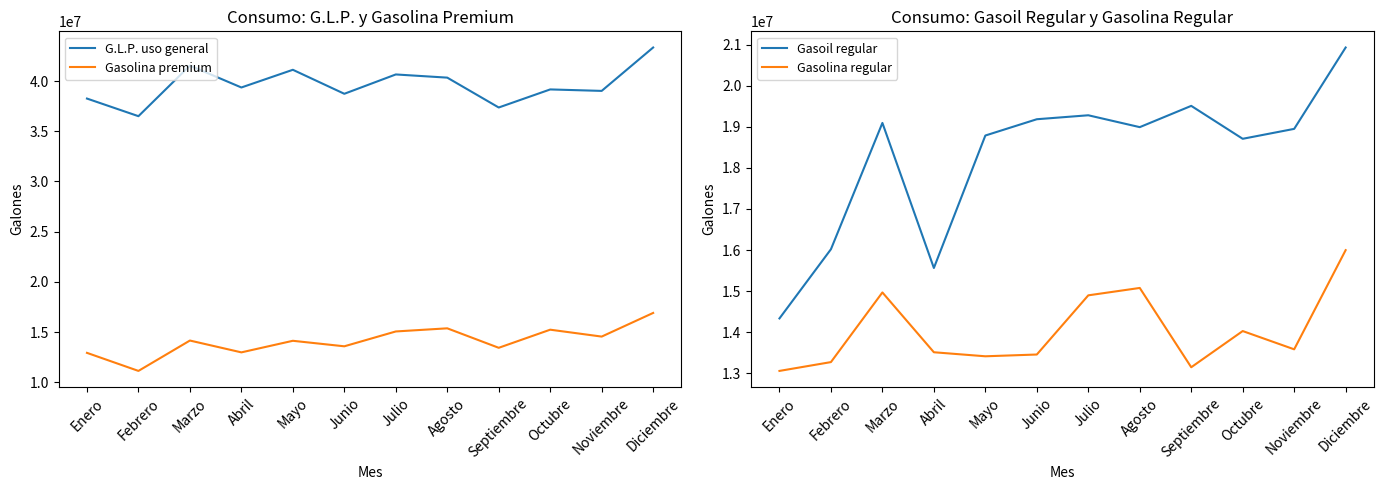

At which label does G.L.P. uso general first exceed 39363392?

Marzo